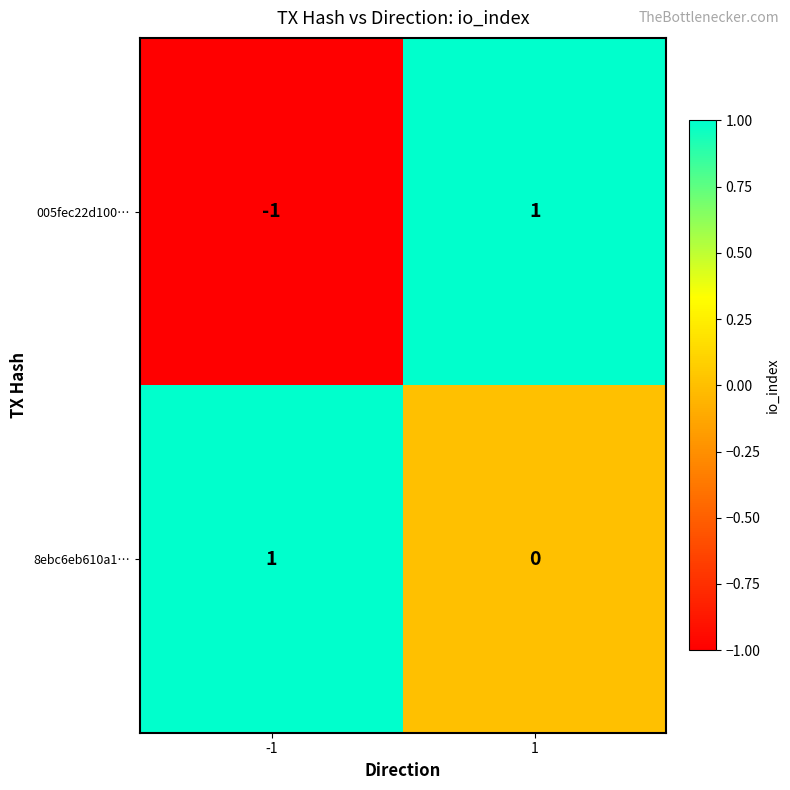

Which series has the largest total across all categories?

8ebc6eb610a1…